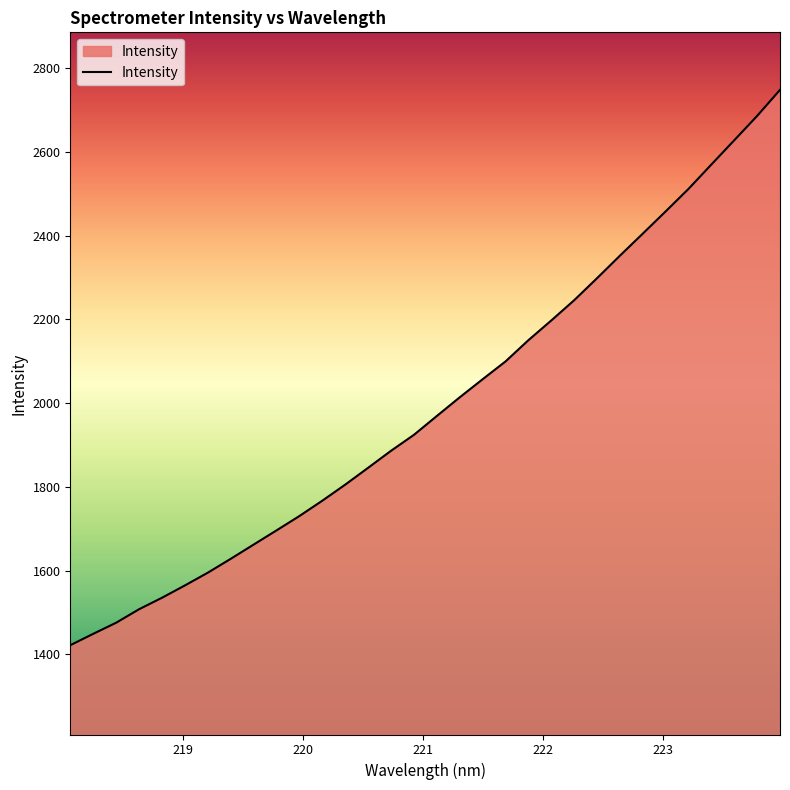

What is the smallest value displayed?

1421.8